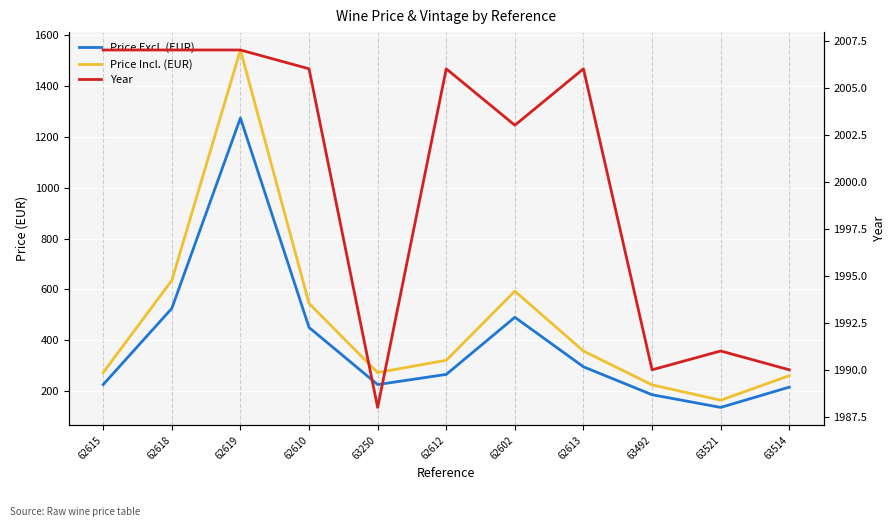

What are all the series names shown in the legend?

Price Excl. (EUR), Price Incl. (EUR), Year